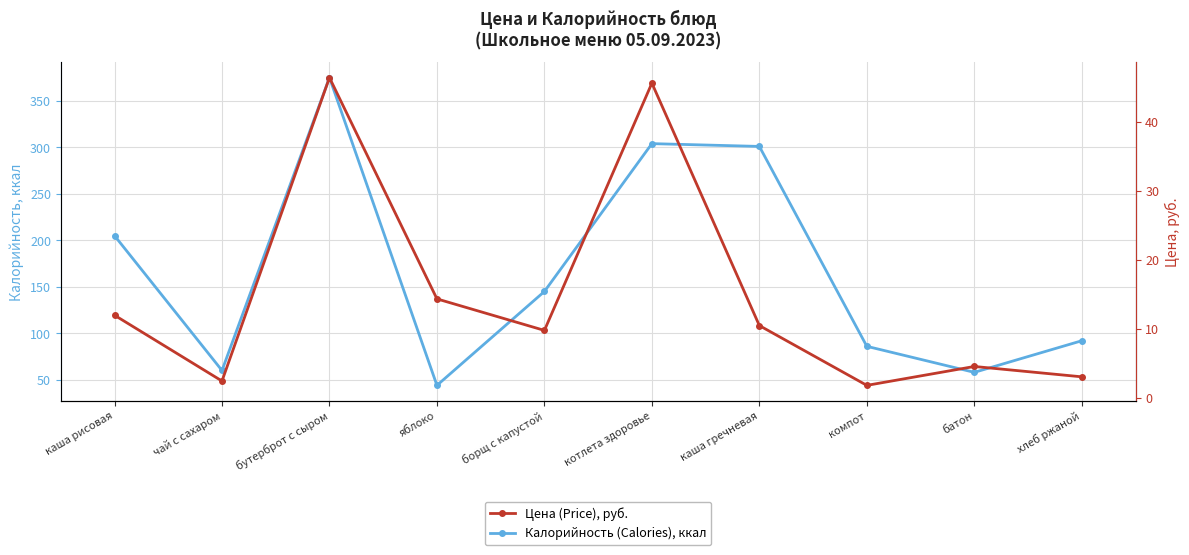

List the series in order of their overall mean, highest first.

Калорийность (Calories), ккал, Цена (Price), руб.